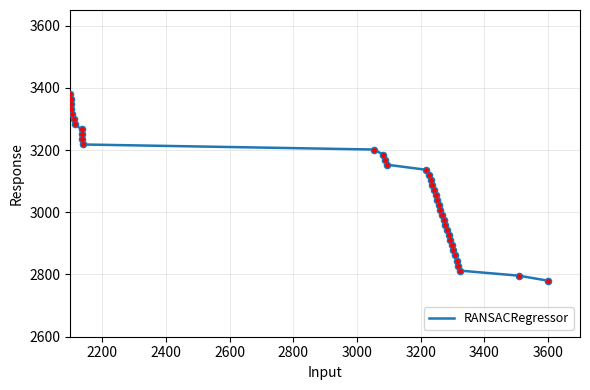

What is the smallest value displayed?

2780.0